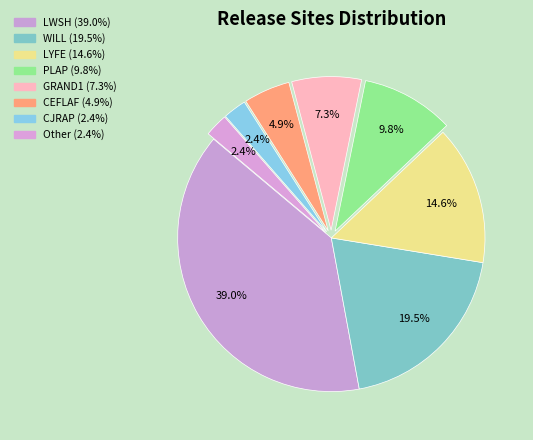

Combined, do LYFE and LWSH account for over 50%?

Yes